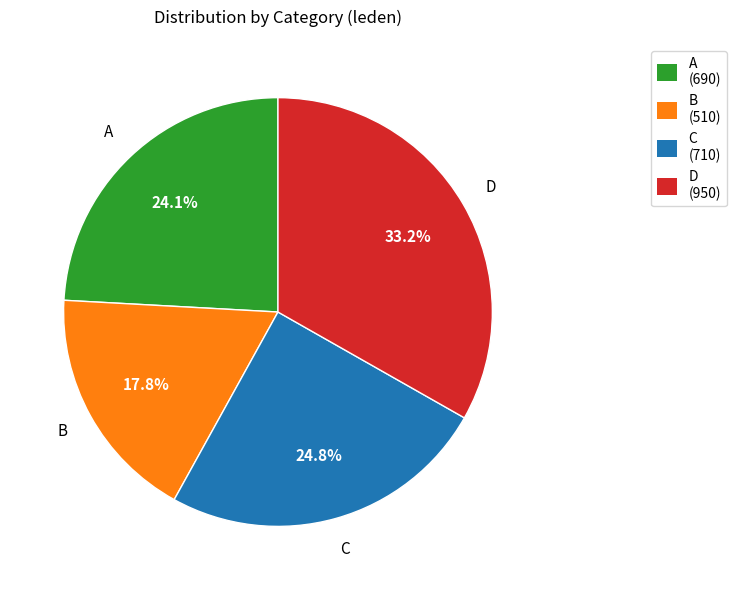

The A slice represents 38% of the pie. True or false?

False